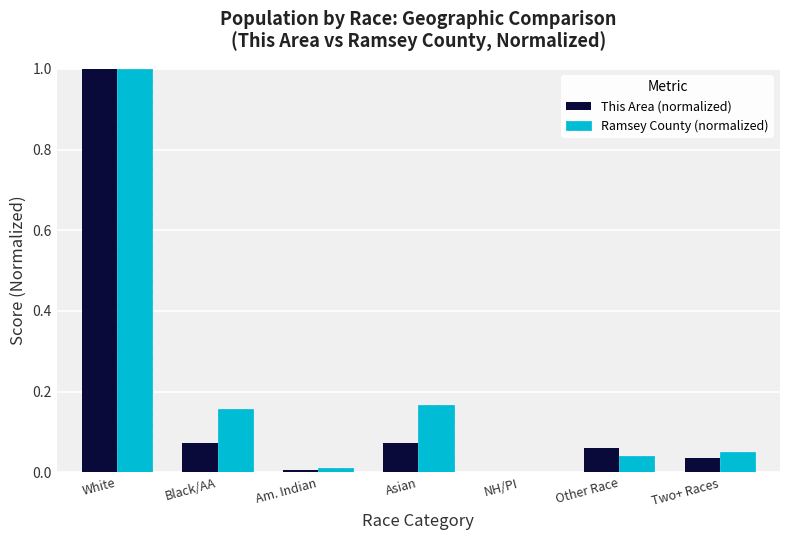

What is the sum of all Ramsey County (normalized) values?

1.4